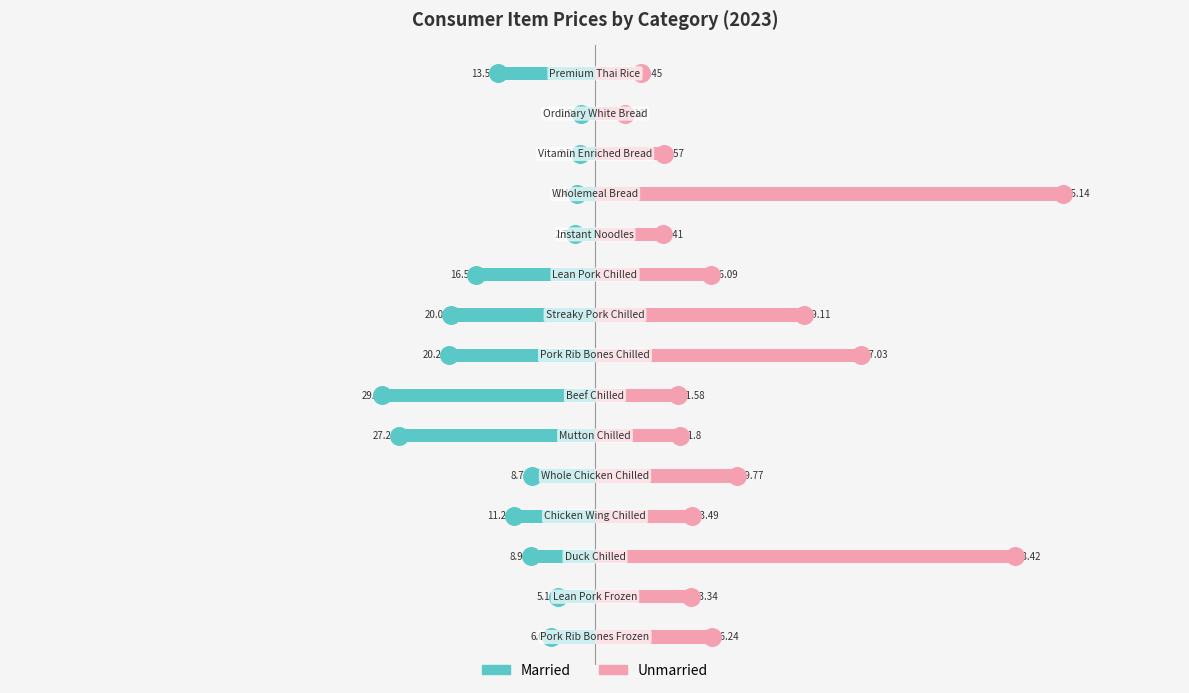

Which series has the largest total across all categories?

Unmarried